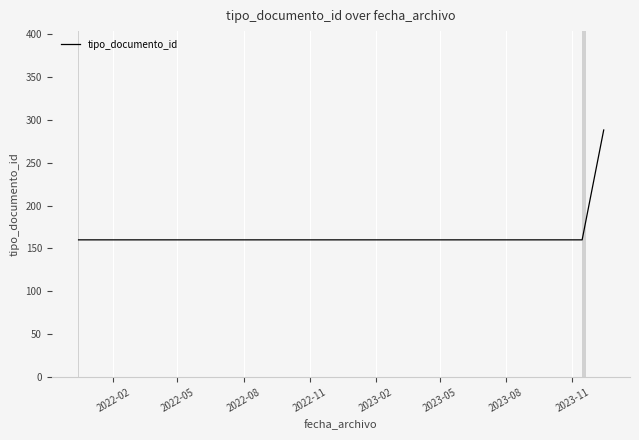

What is the minimum value shown in the chart?

160